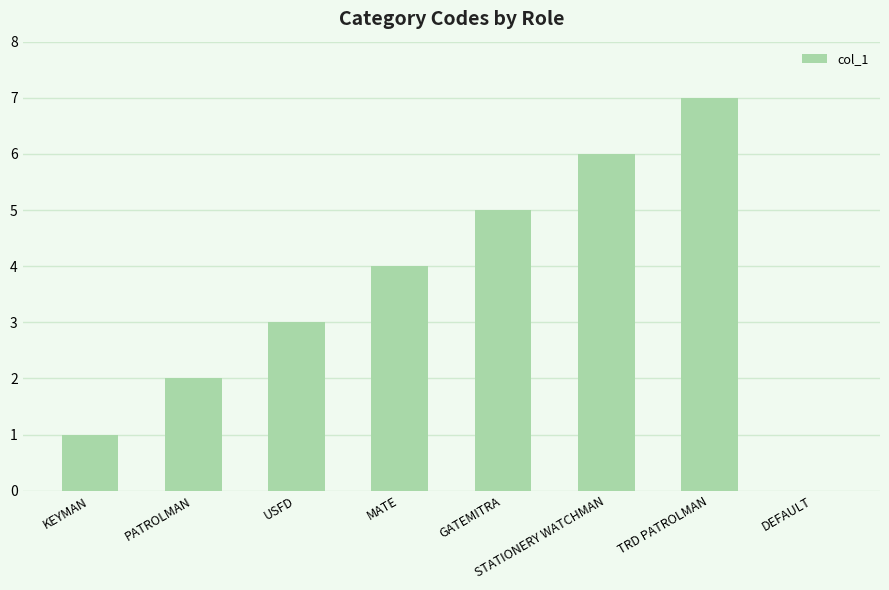

What is the maximum value shown in the chart?

7